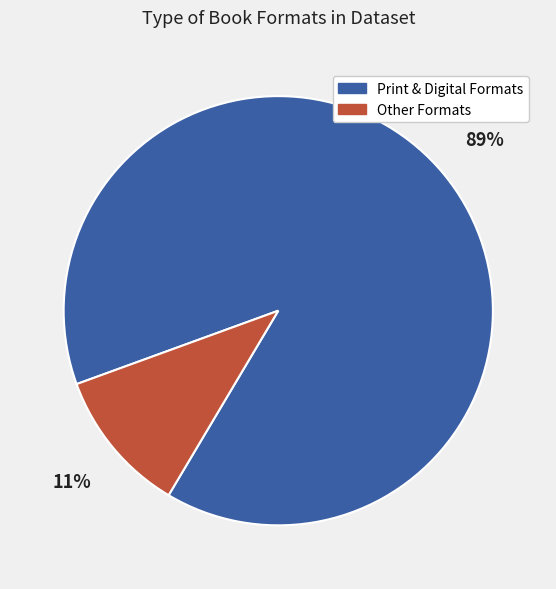

Does any single category account for the majority?

Yes